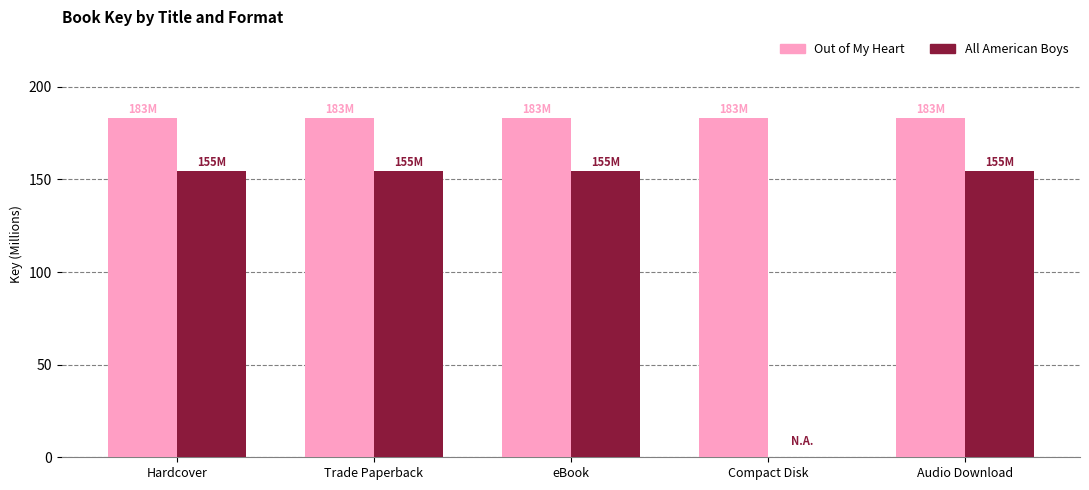

Reading left to right, list all the values displayed in this chart.

Out of My Heart: Hardcover=183.2	Trade Paperback=183.2	eBook=183.2	Compact Disk=183.2	Audio Download=183.2
All American Boys: Hardcover=154.6	Trade Paperback=154.6	eBook=154.6	Compact Disk=0.0	Audio Download=154.6